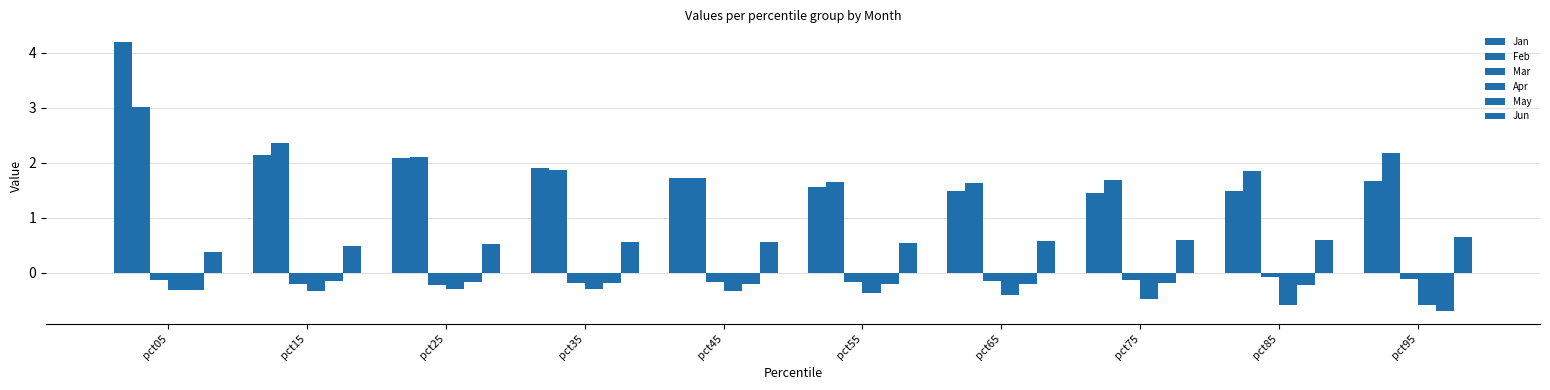

What is the total value across all series at pct55?

3.0